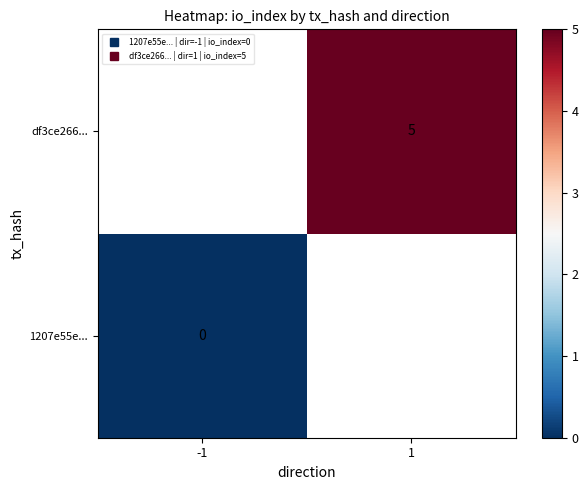

The value of df3ce266... at 1 is 5.0. True or false?

True